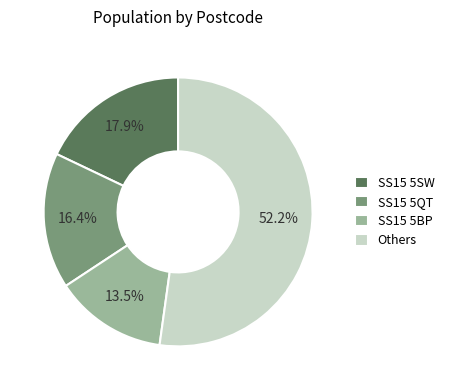

Do SS15 5QT and SS15 5SW together represent more than half of the pie?

No